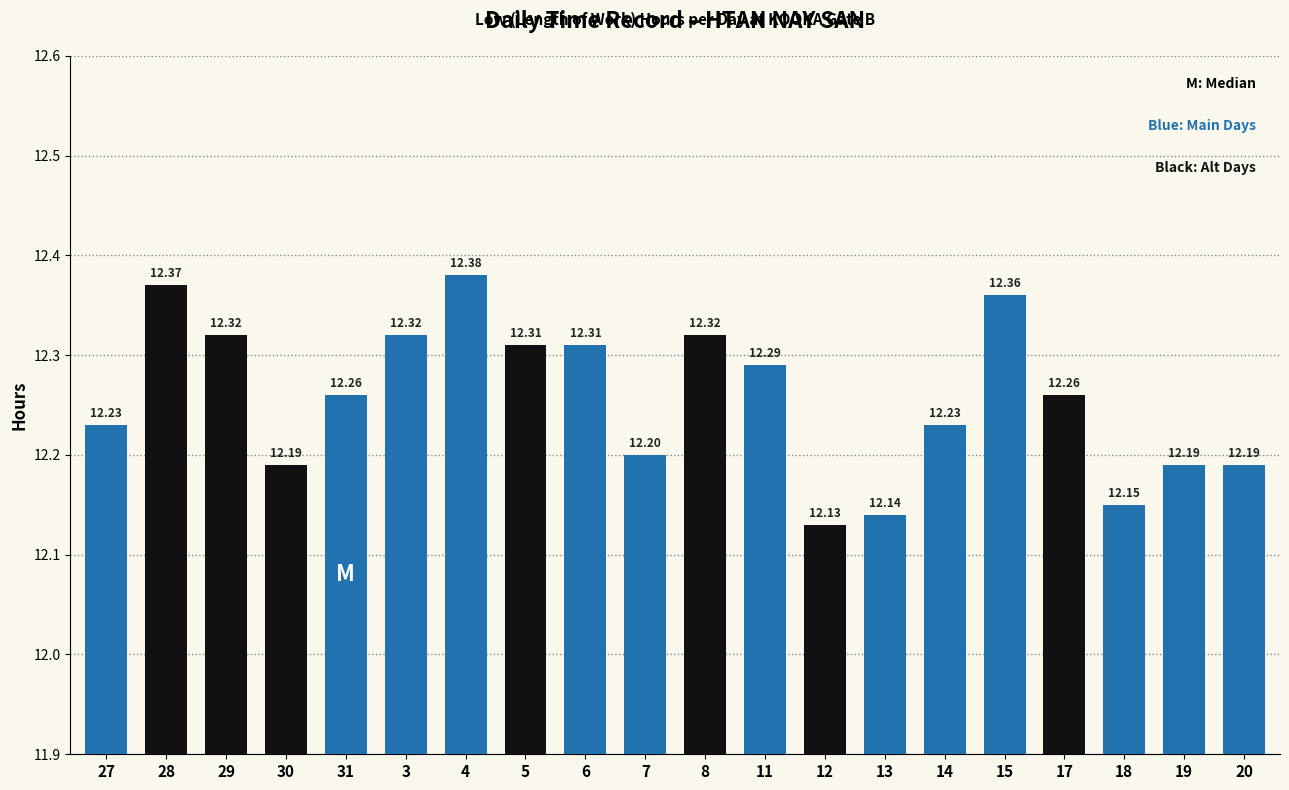

What is the sum of all values?

245.2